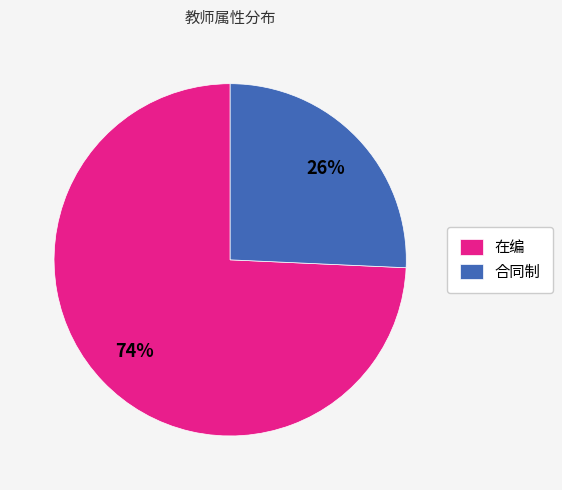

Combined, do 在编 and 合同制 account for over 50%?

Yes